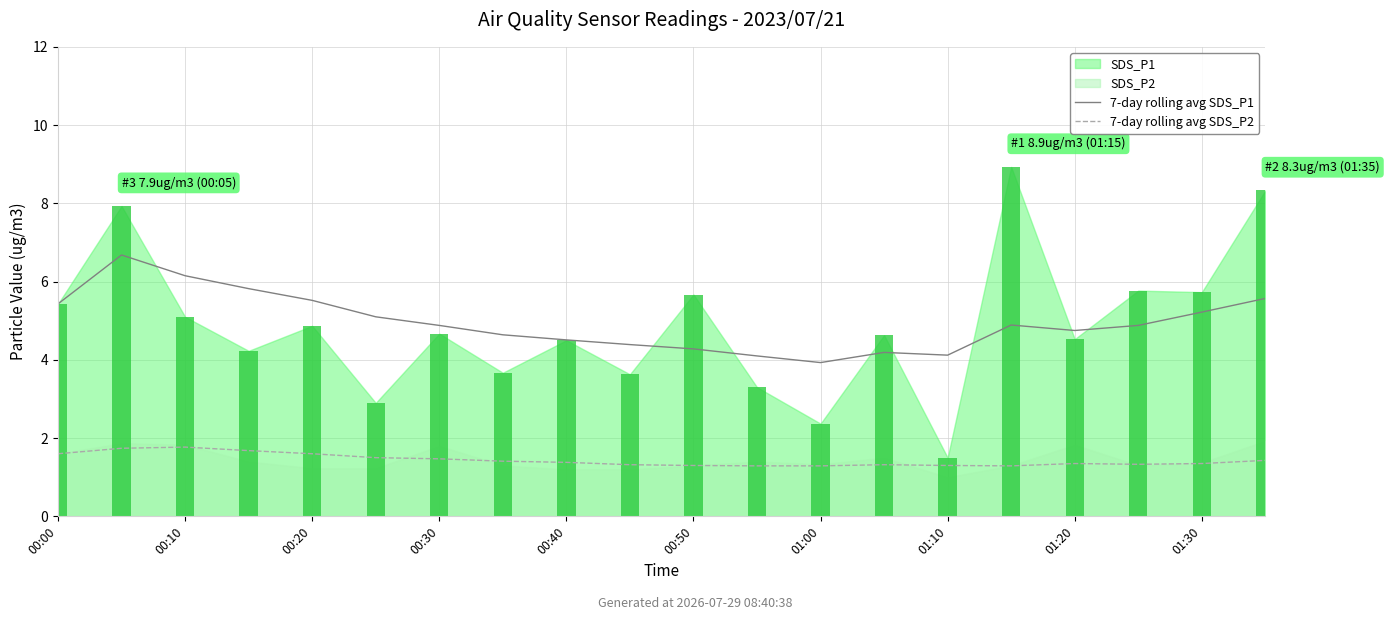

What is the spread (max minus min) of values at 00:00?

3.8